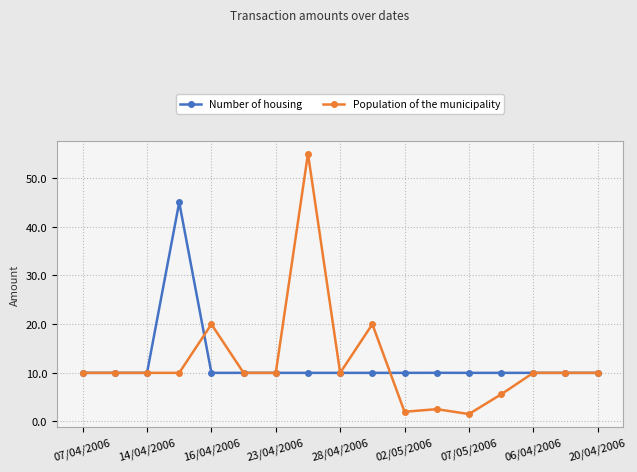

What is the value of the Population of the municipality point at the 11th from the left?

2.0